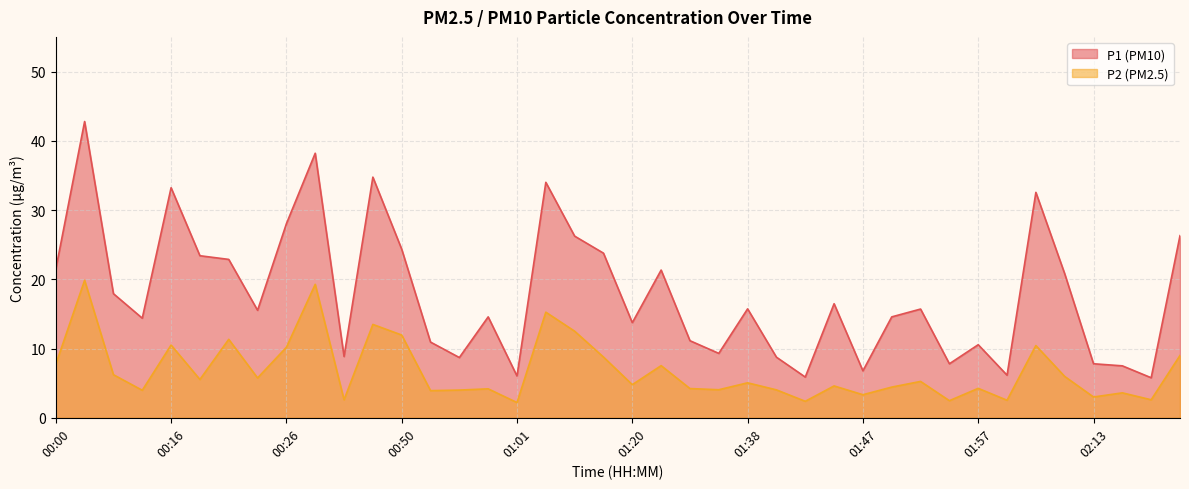

What is the difference between the second highest and minimum values in the P1 series?

32.4